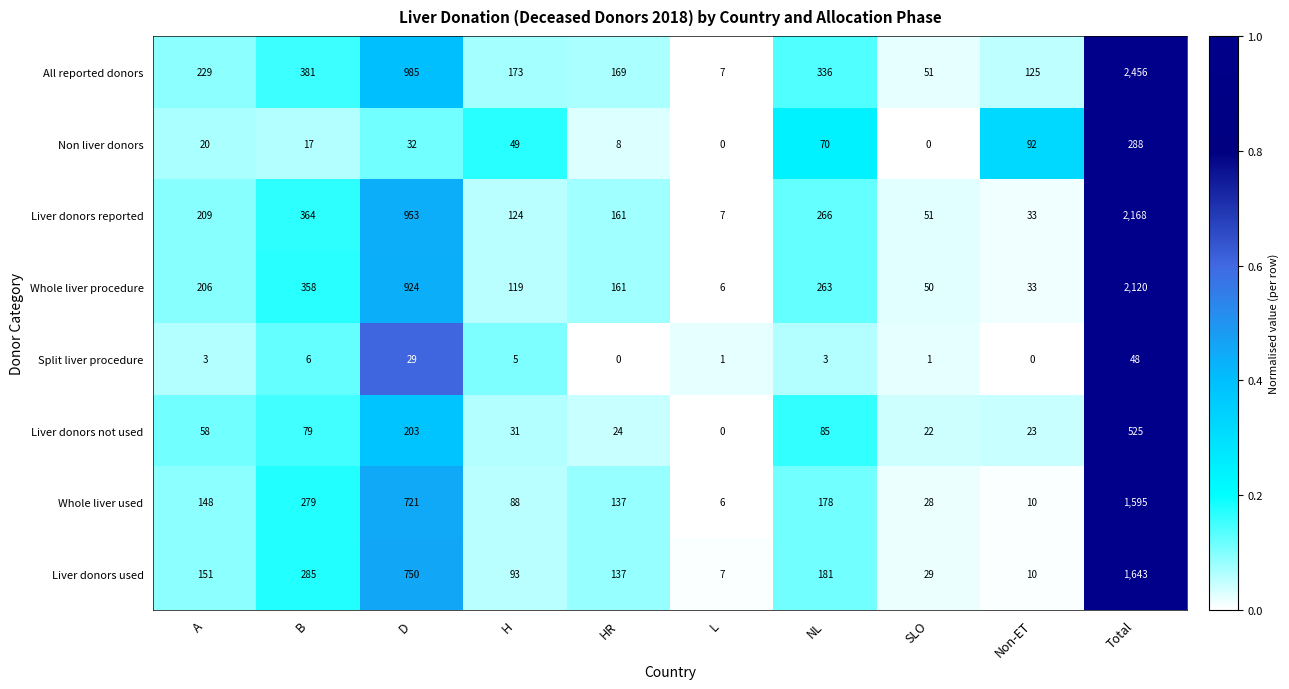

Where is All reported donors nearest to the value 1231?

D